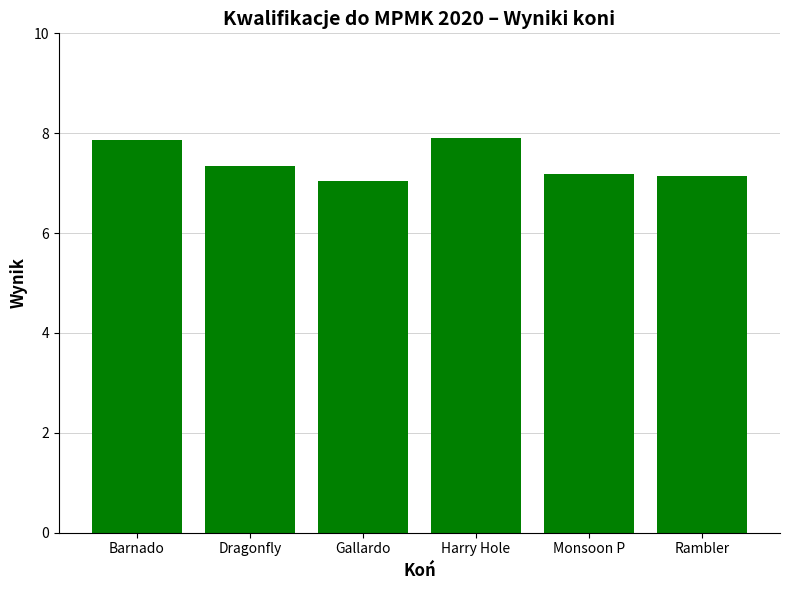

What is the approximate value at Rambler?

7.1